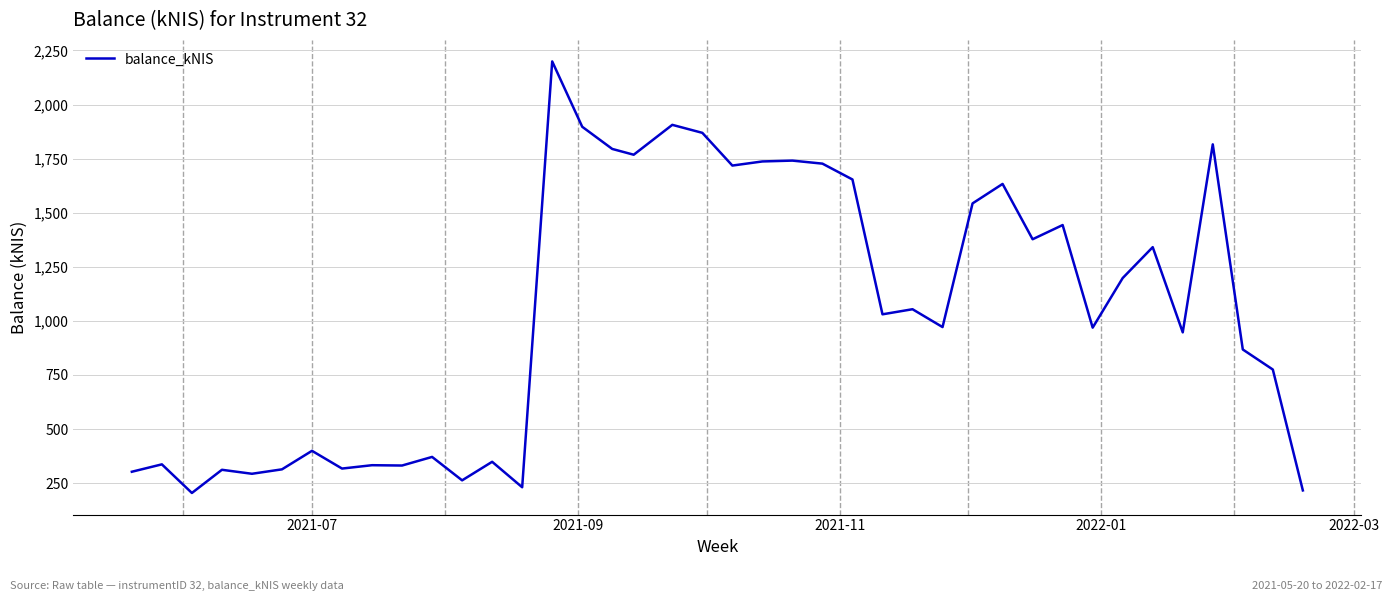

How many categories are shown in the chart?

40